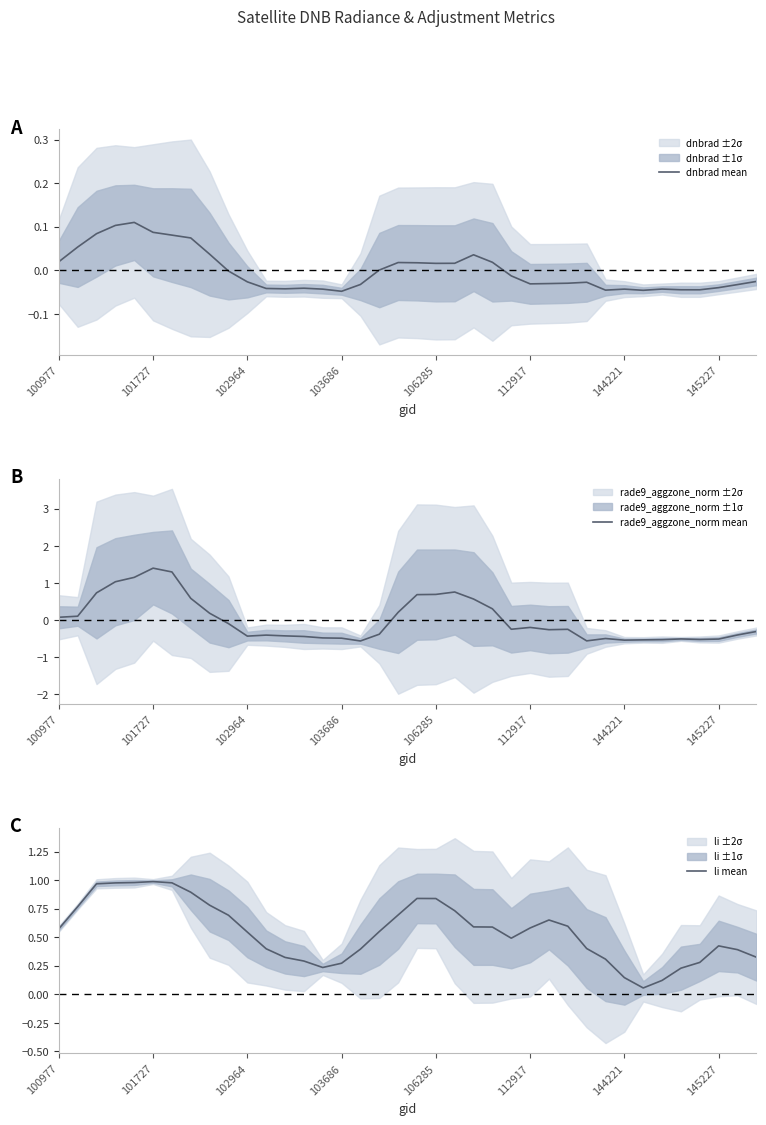

Is it true that dnbrad mean equals 0.0 at 21?

True